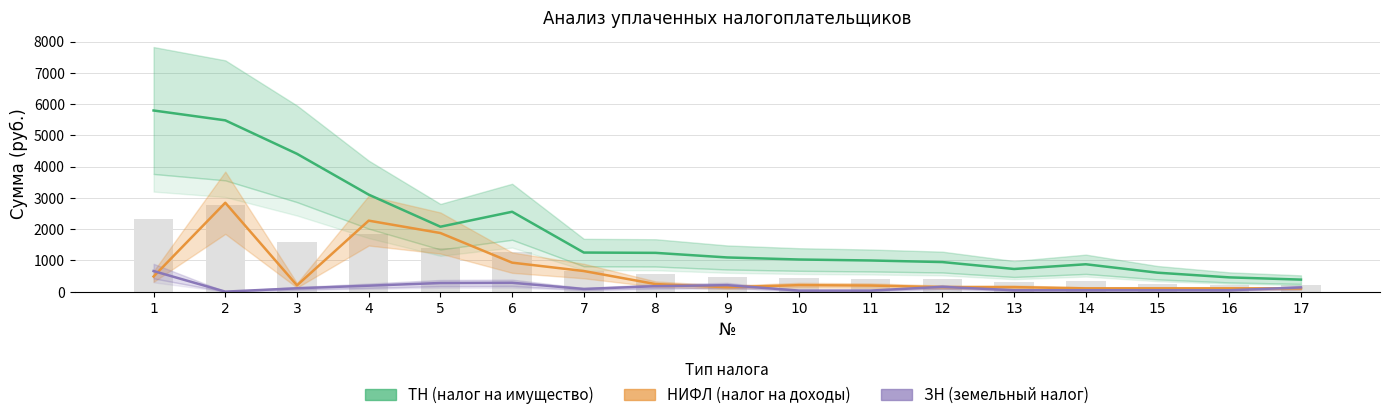

At which label does НИФЛ (налог на доходы) reach its peak?

2